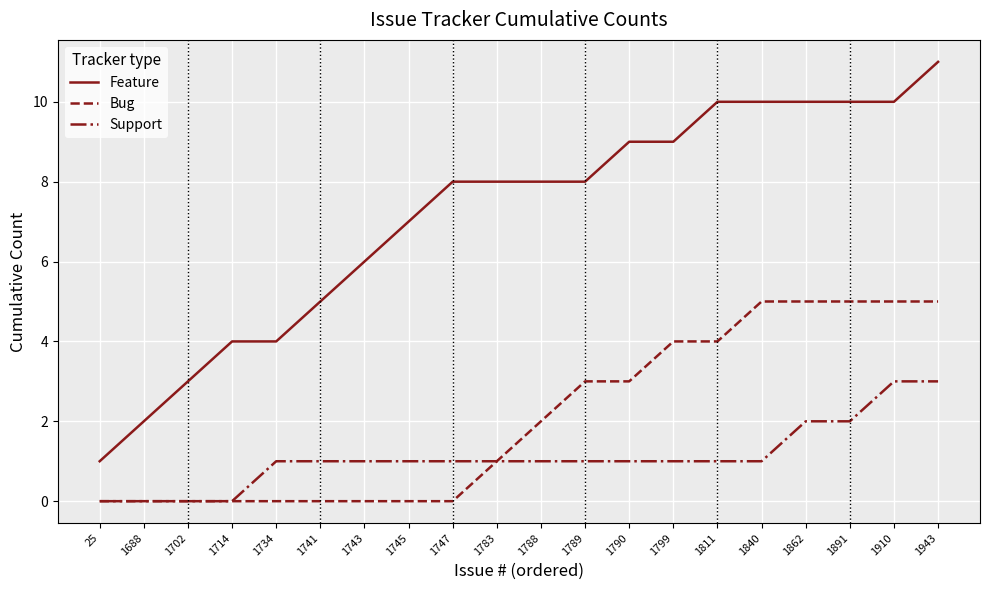

The Feature series shows 10 at 1840. True or false?

True